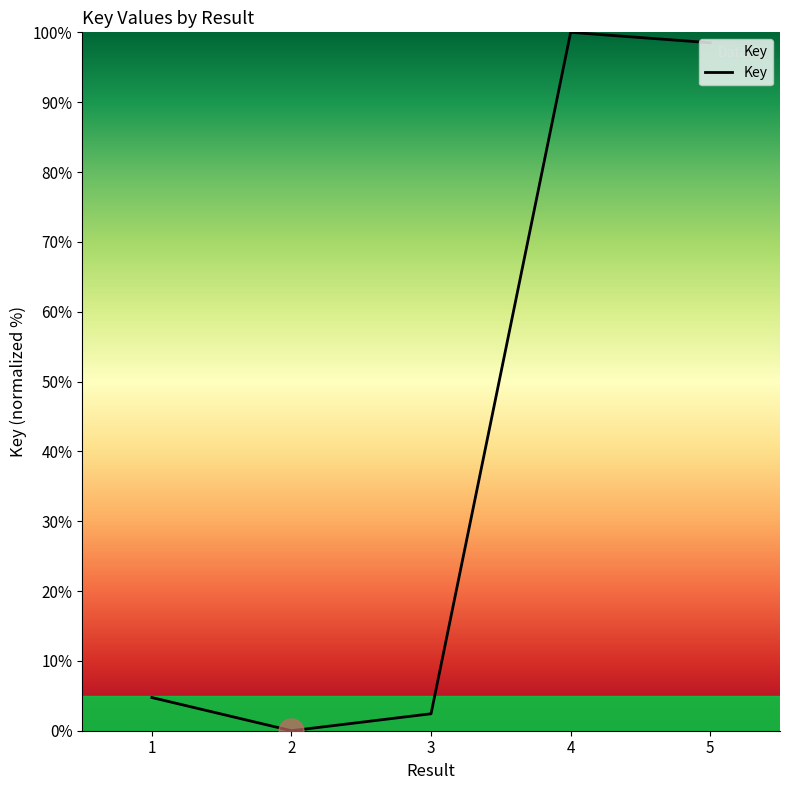

Is this an area chart (filled region under the line)?

No